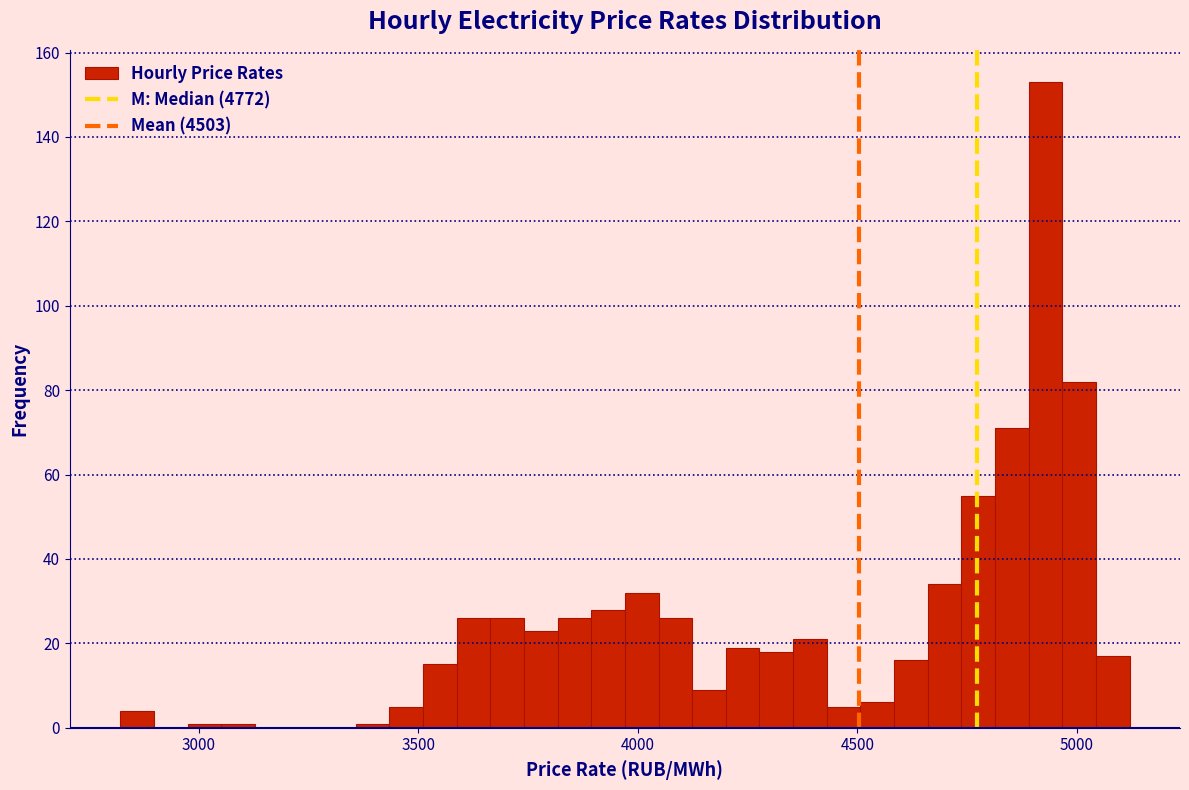

Read against the x-axis, roughly where is the centre of the tallest bar?

4950